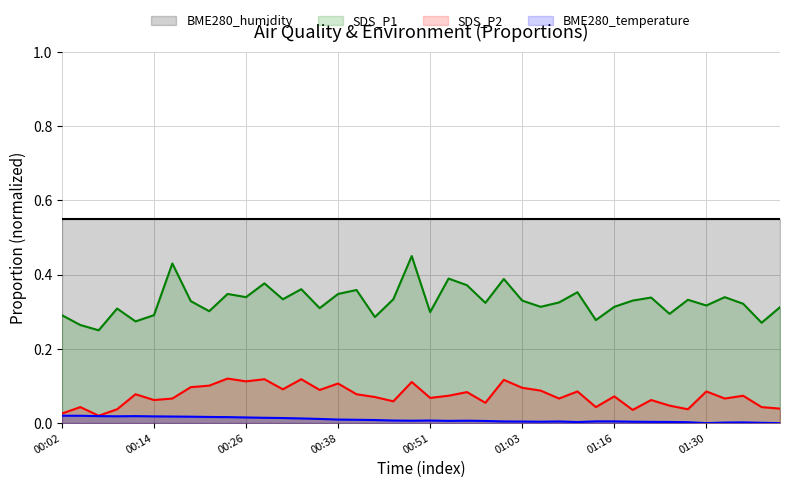

True or false: SDS_P1 and SDS_P2 cross at least once.

False